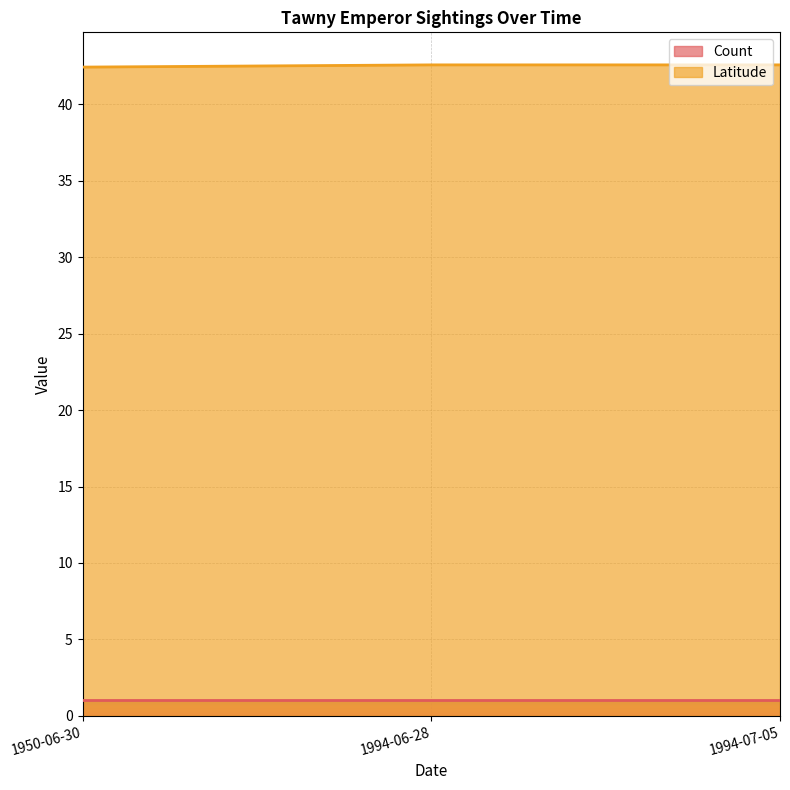

List the labels in order of value, smallest first.

1950-06-30, 1994-06-28, 1994-07-05